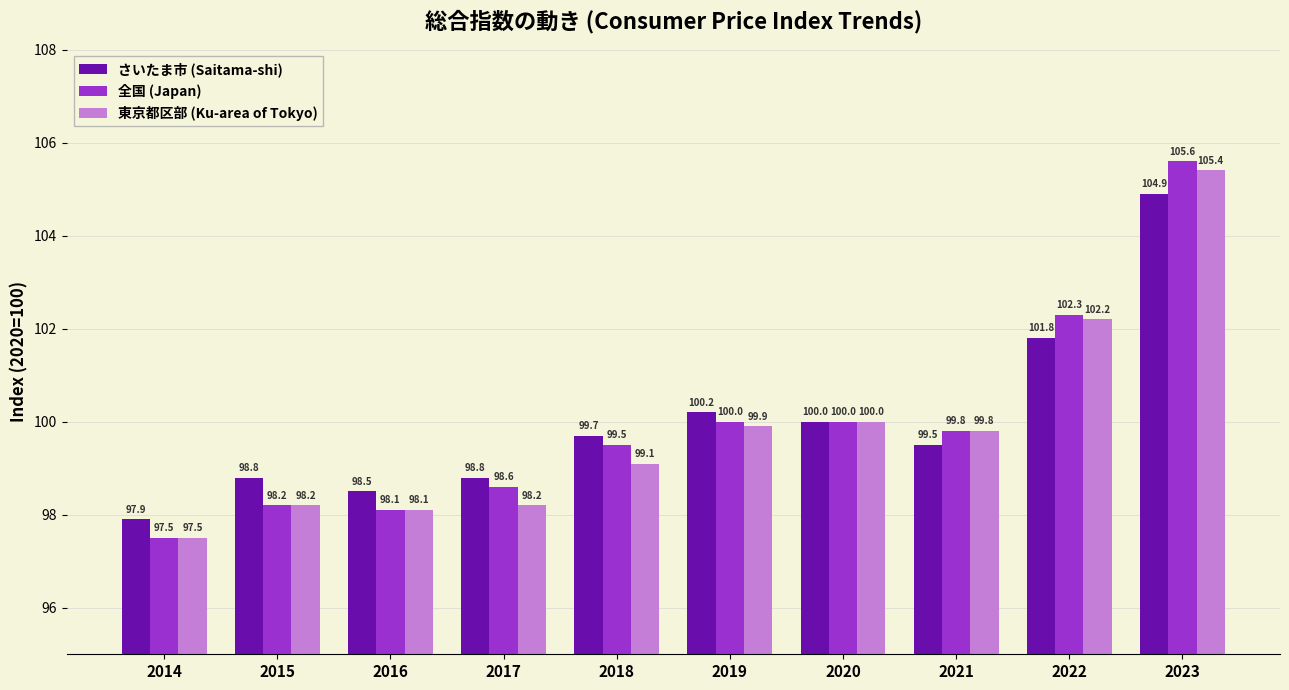

List the series in order of their overall mean, lowest first.

東京都区部 (Ku-area of Tokyo), 全国 (Japan), さいたま市 (Saitama-shi)